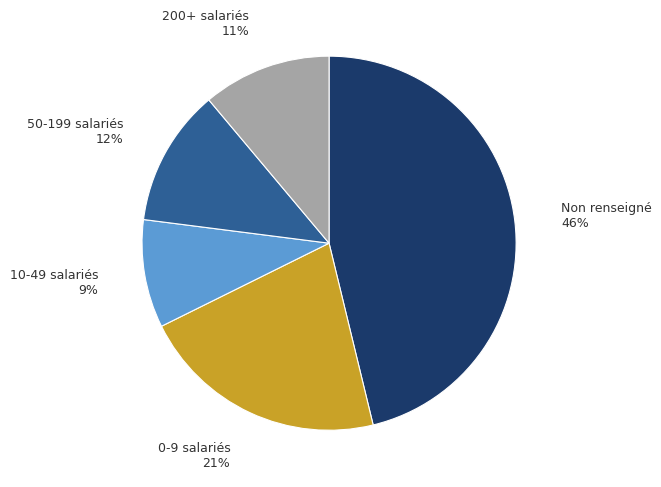

To the nearest percent, what is the average slice percentage?

20%